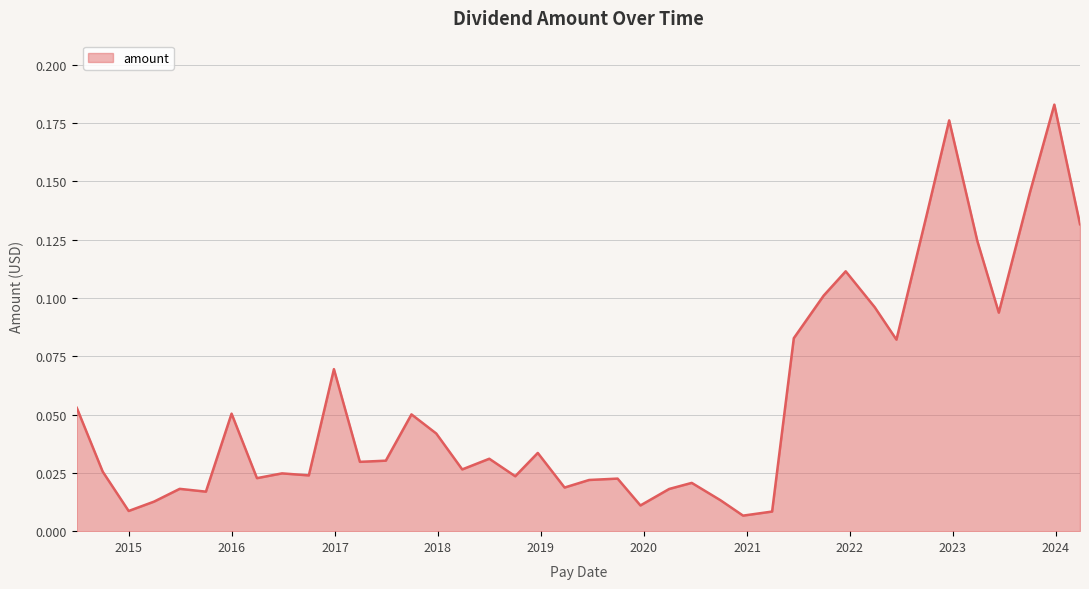

Is this an area chart (filled region under the line)?

Yes